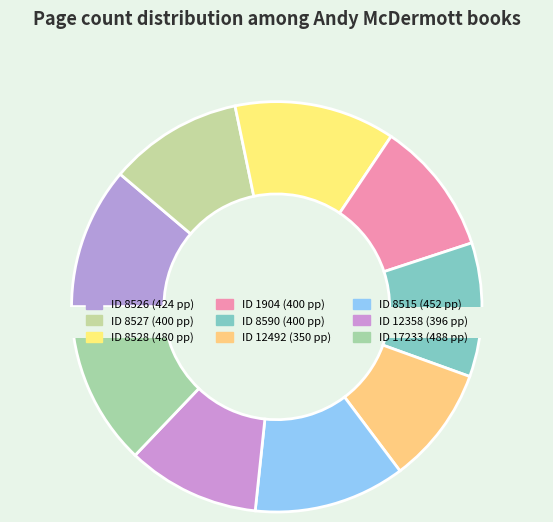

Is 8590 the majority of the pie?

No